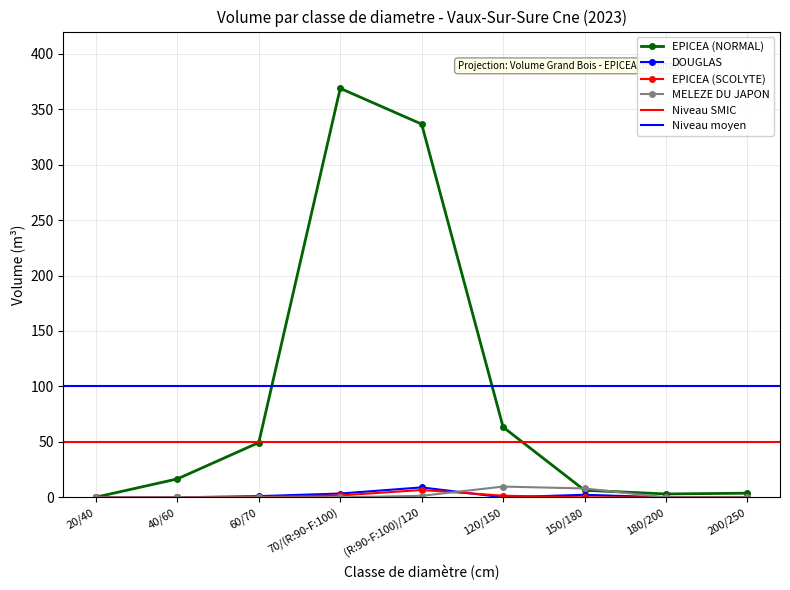

Where is EPICEA (NORMAL) nearest to the value 184?

120/150